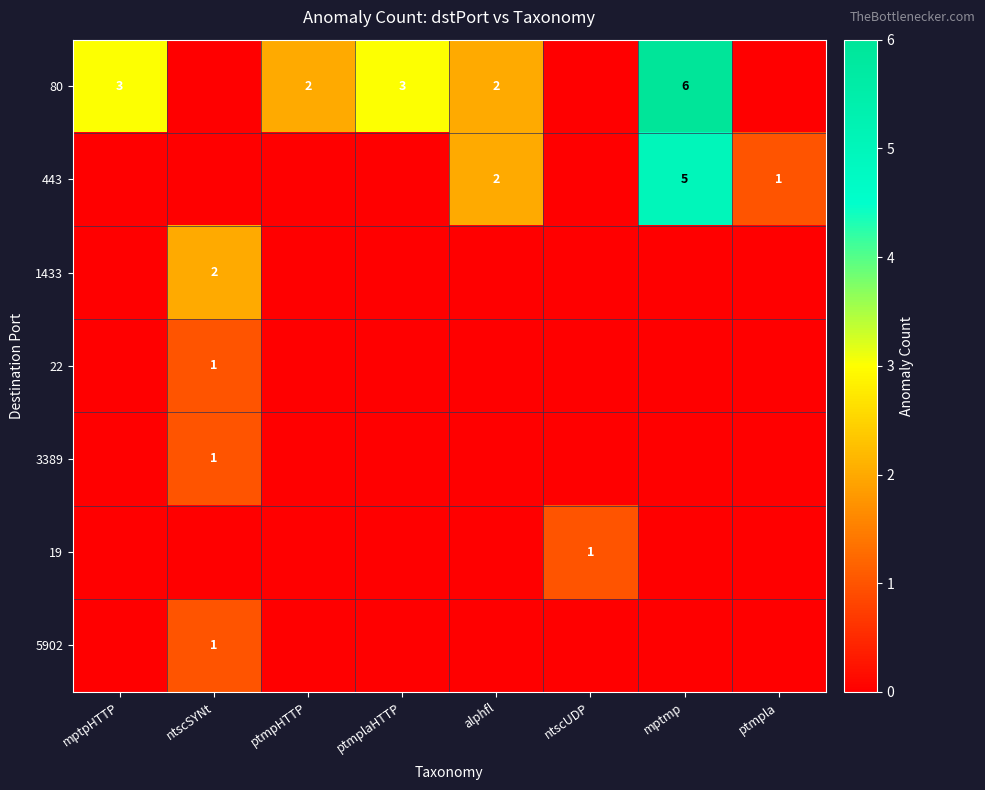

True or false: 3389 has a value of 1 at ntscSYNt.

True